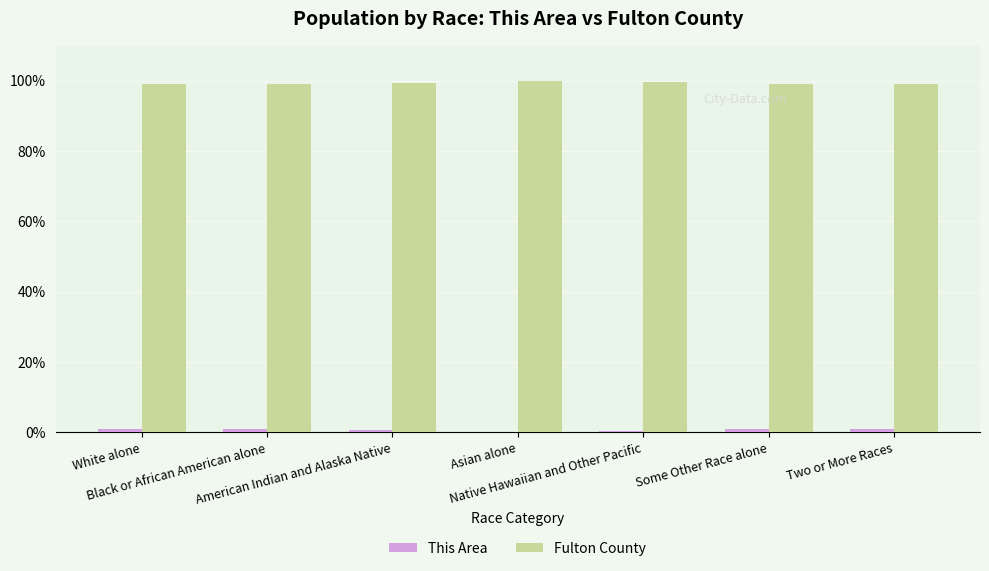

What is the maximum value shown in the chart?

99.9